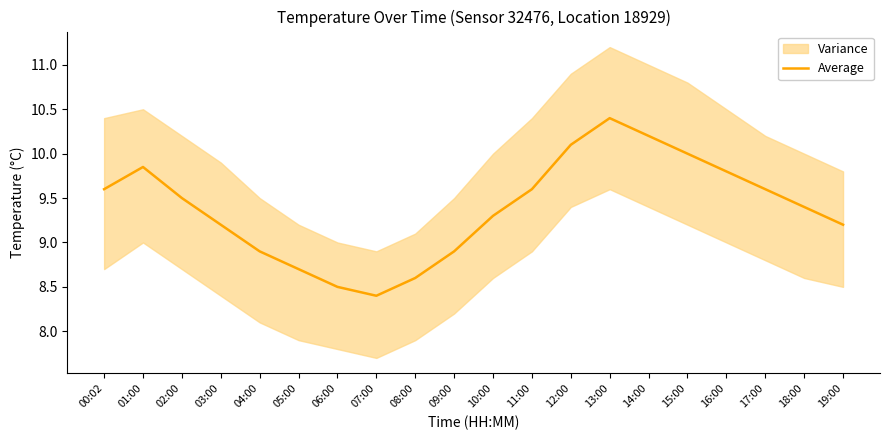

What is the ratio of the value at 03:00 to the value at 09:00?

1.0